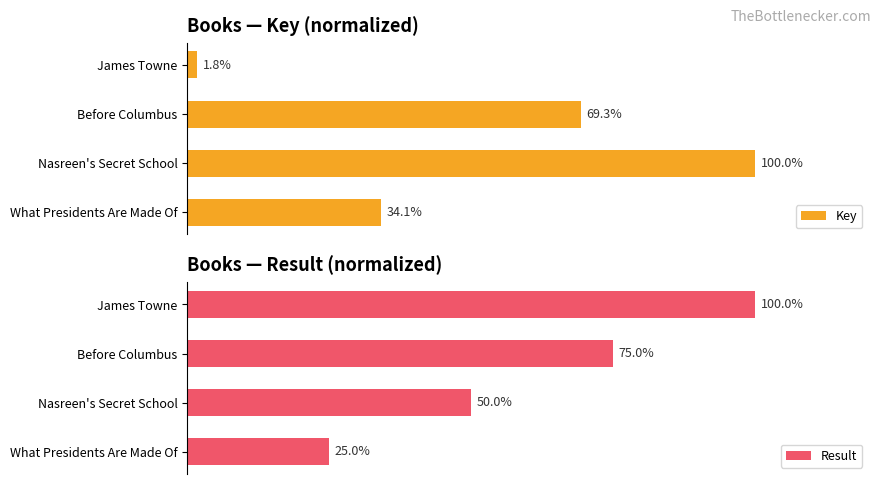

At which label is Key closest to 50?

What Presidents Are Made Of